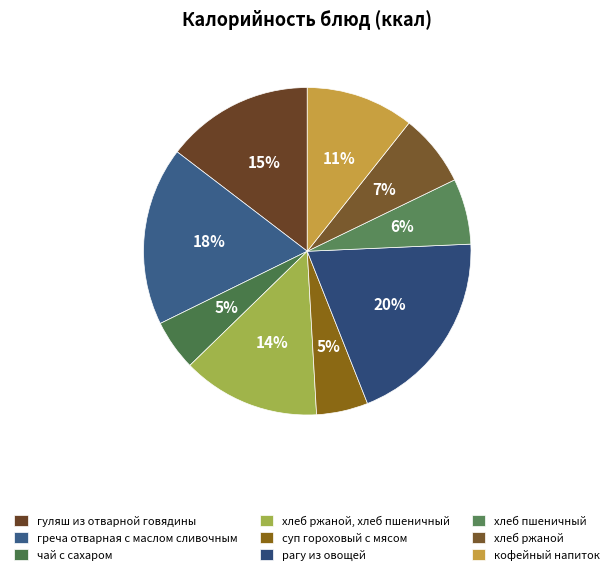

To the nearest percent, what percentage of the pie is греча отварная с маслом сливочным?

18%